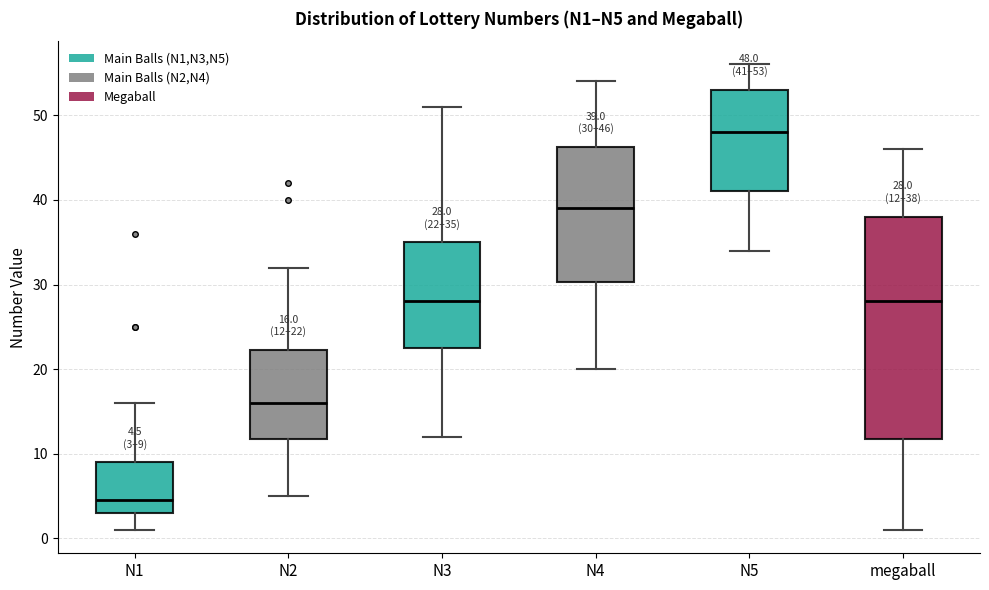

Comparing the boxes themselves (not the whiskers), which one is the tallest?

megaball